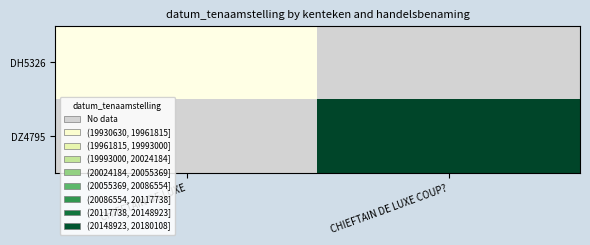

Which label corresponds to the largest value in the chart?

CHIEFTAIN DE LUXE COUP?